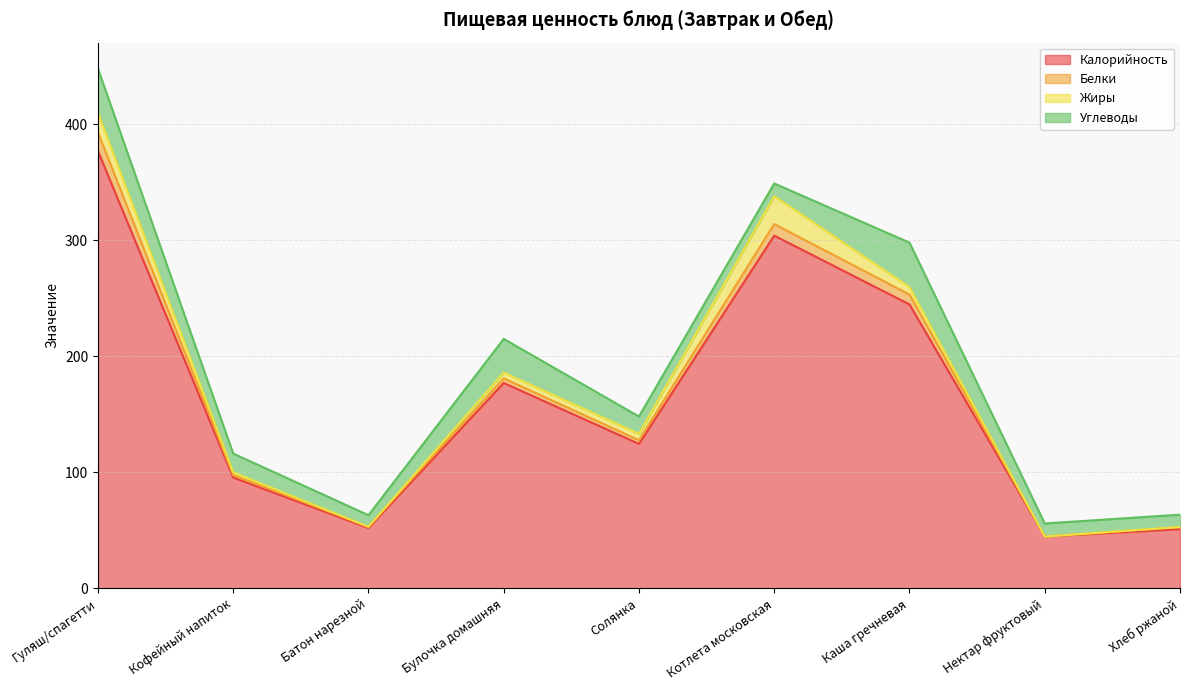

True or false: Калорийность has a value of 134.2 at Каша гречневая.

False